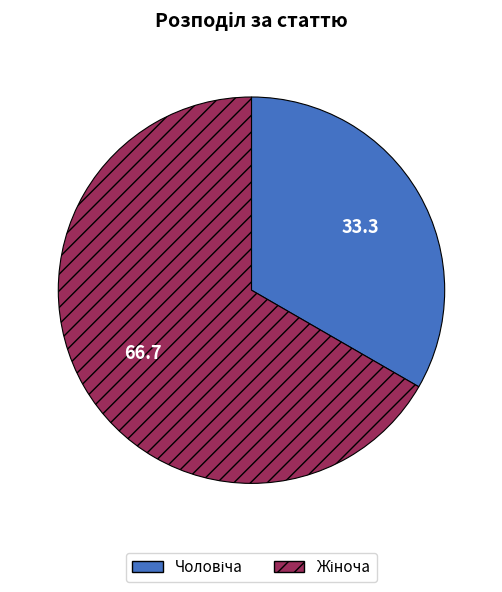

Is there a majority slice in this chart?

Yes